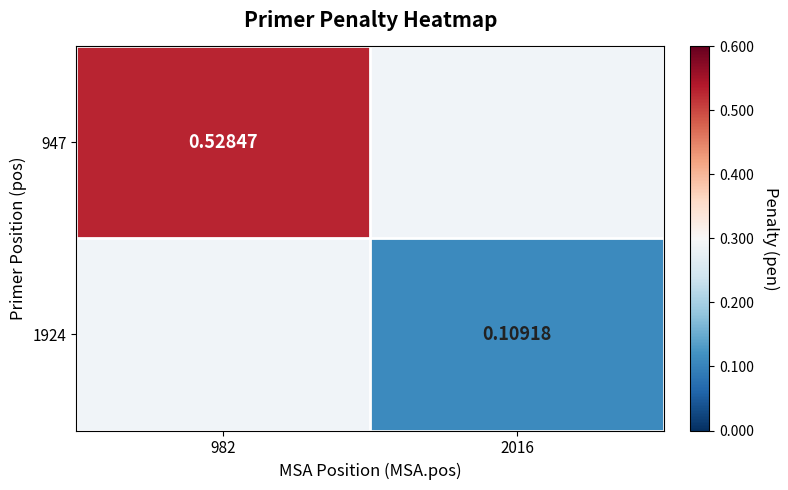

Is the value of 1924 at 2016 greater than the value of 947 at 982?

No